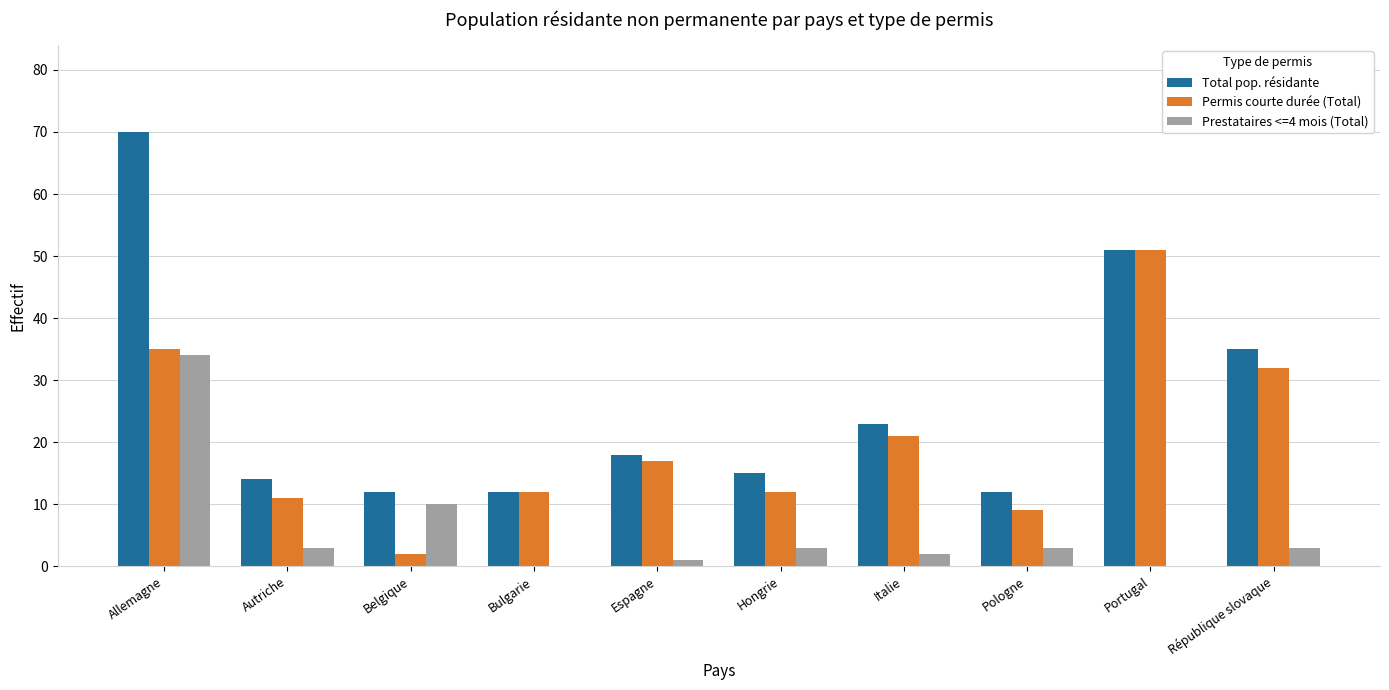

At which category is the sum across all series the highest?

Allemagne